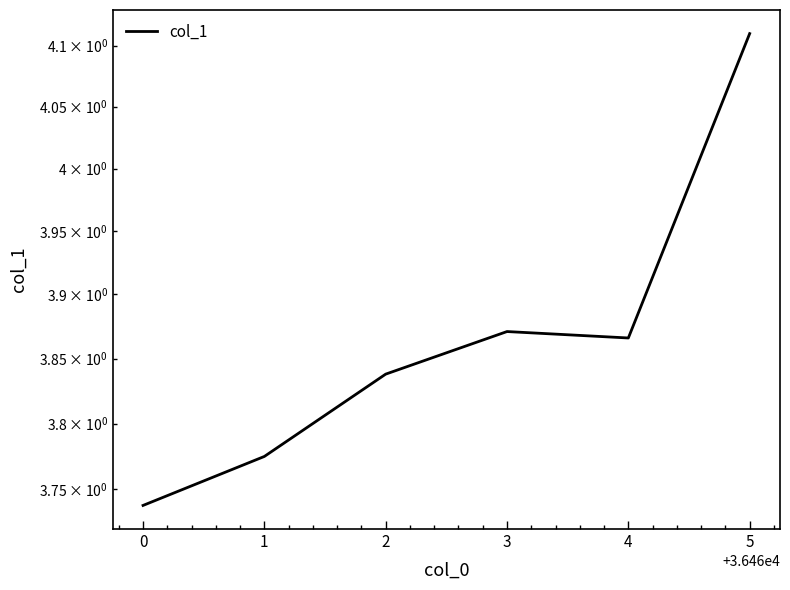

Count the values in the range 3 to 4.

5